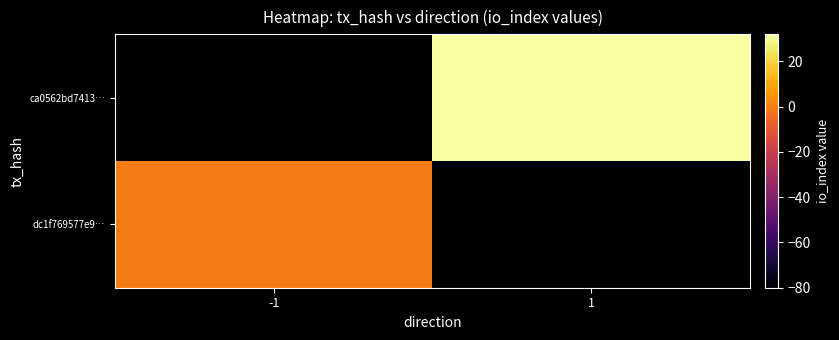

At which category does the chart reach its peak across all series?

1